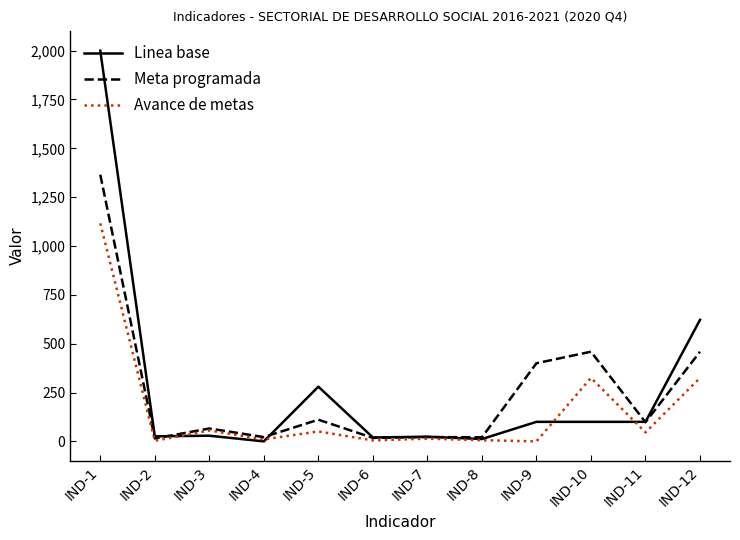

Rank the series by their maximum value, from highest to lowest.

Linea base, Meta programada, Avance de metas